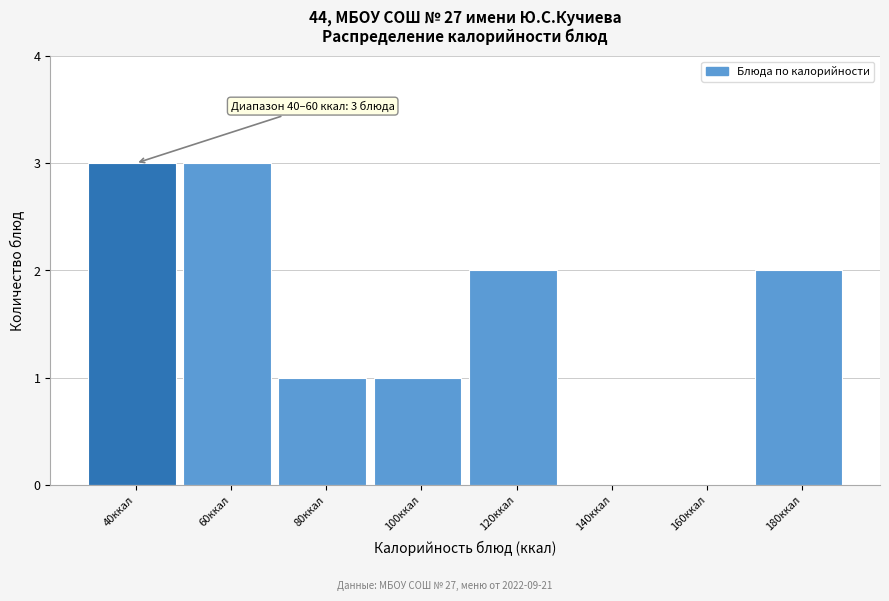

Reading left to right, transcribe all the data shown in this chart.

40ккал=3	60ккал=3	80ккал=1	100ккал=1	120ккал=2	140ккал=0	160ккал=0	180ккал=2